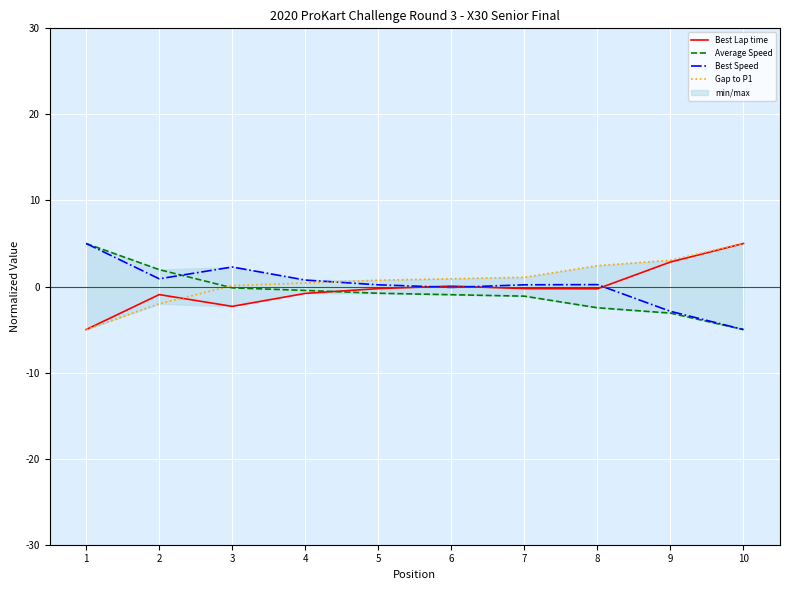

Between 10 and 1, which is larger?

10